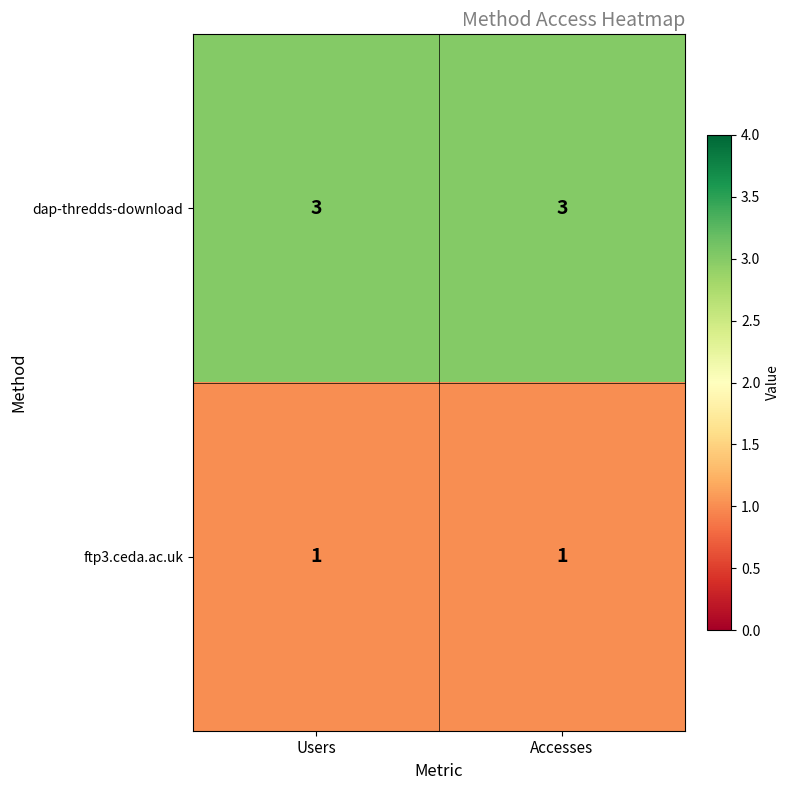

What is the greatest value displayed?

3